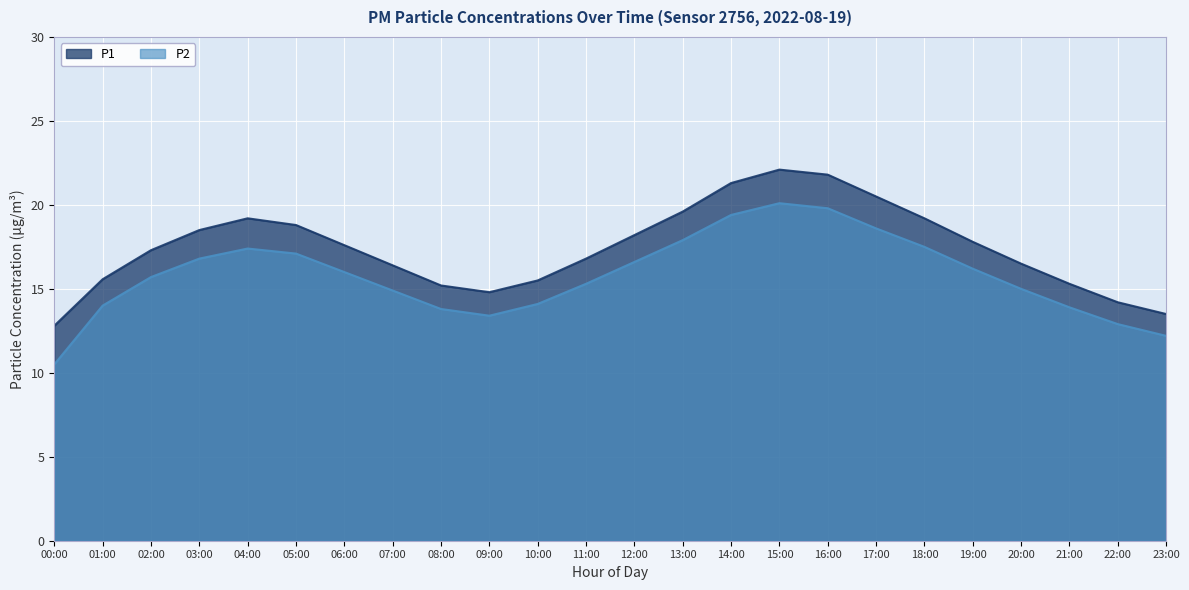

Which series has the largest total across all categories?

P1